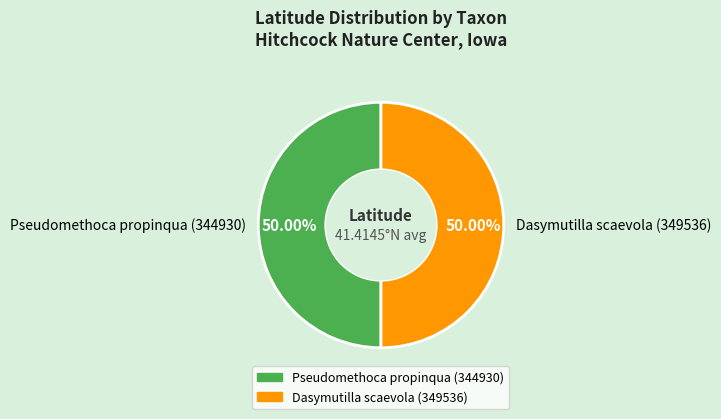

What percentage is the Pseudomethoca propinqua (344930) slice, to the nearest percent?

50%